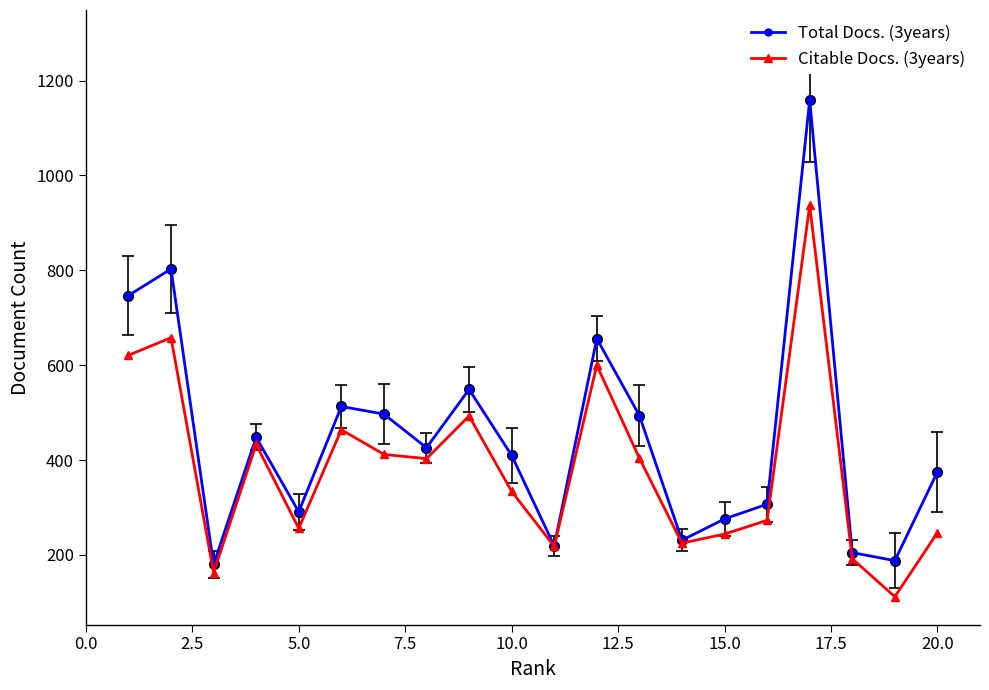

What is the maximum value shown in the chart?

1159